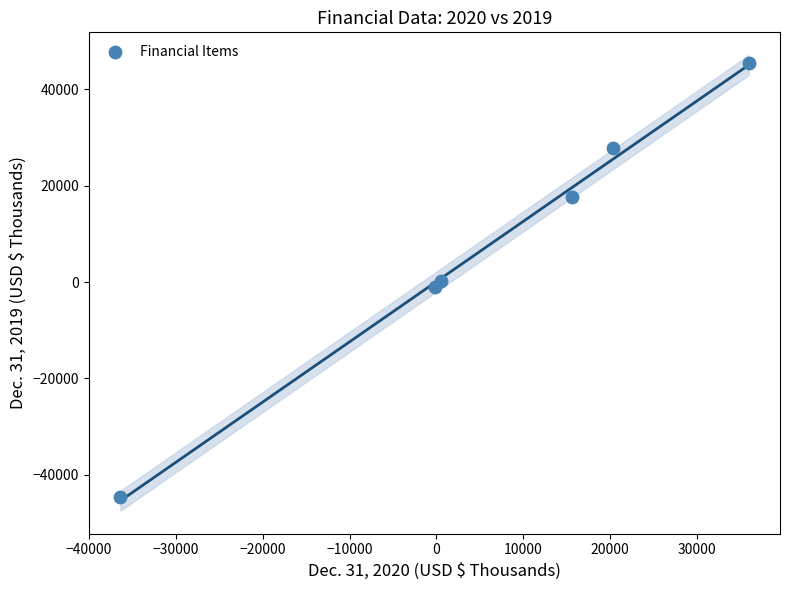

What is the range of X values (max minus min)?

72378